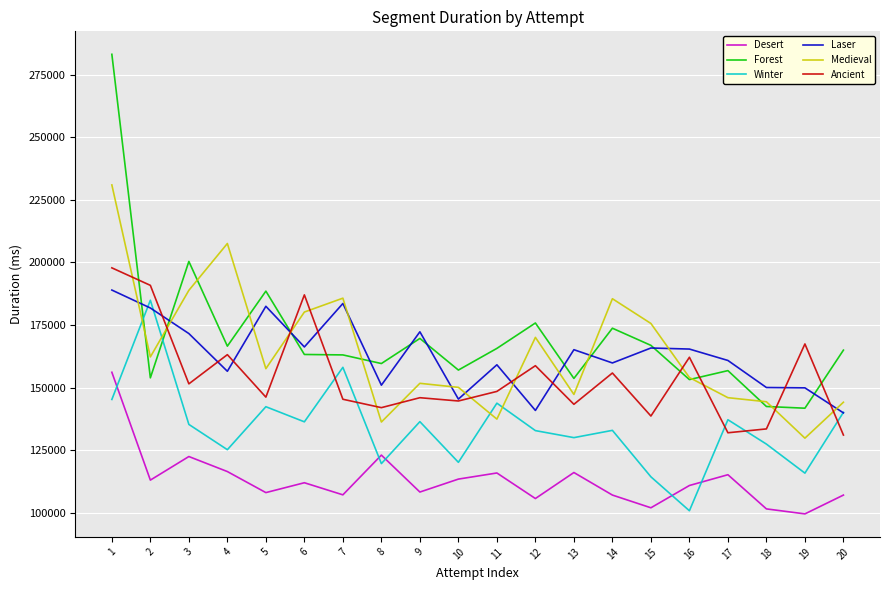

How many lines are shown in the chart?

6